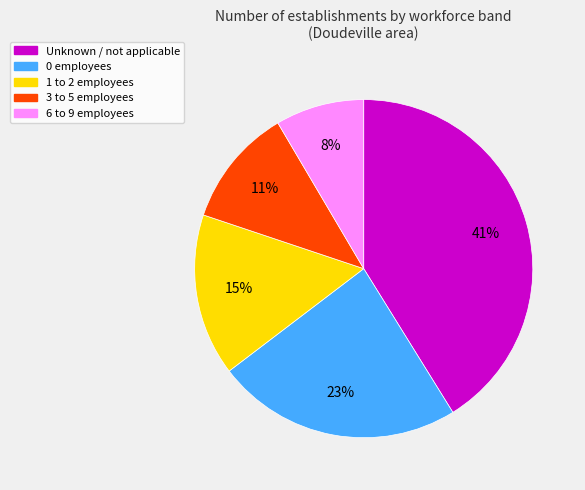

Is there any slice that represents more than half of the pie?

No